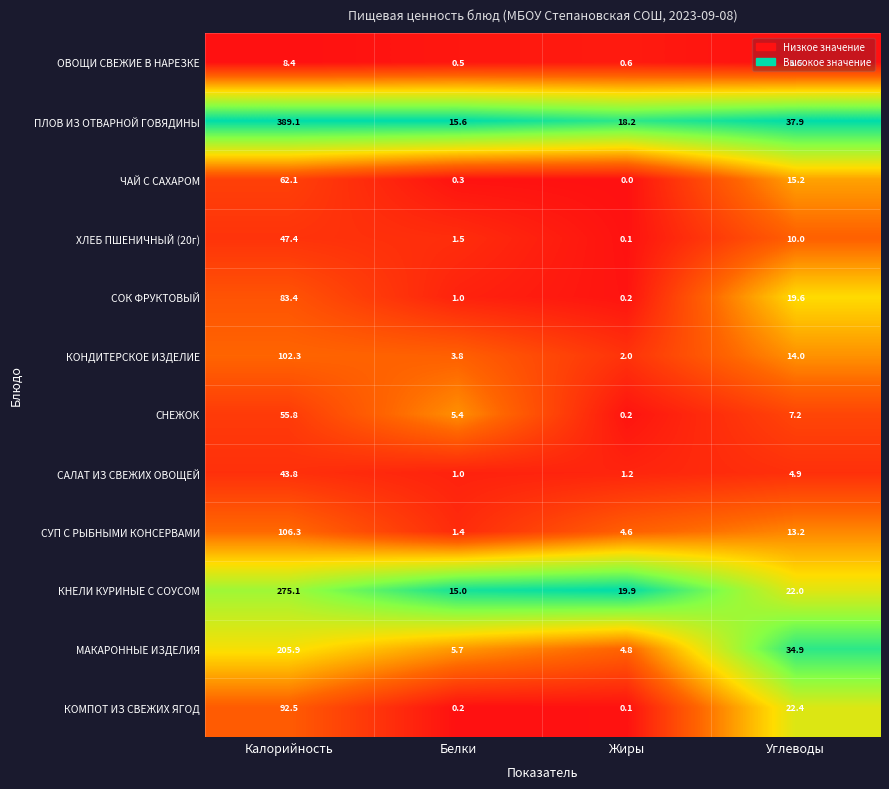

Rank the series by their maximum value, from highest to lowest.

ПЛОВ ИЗ ОТВАРНОЙ ГОВЯДИНЫ, КНЕЛИ КУРИНЫЕ С СОУСОМ, МАКАРОННЫЕ ИЗДЕЛИЯ, СУП С РЫБНЫМИ КОНСЕРВАМИ, КОНДИТЕРСКОЕ ИЗДЕЛИЕ, КОМПОТ ИЗ СВЕЖИХ ЯГОД, СОК ФРУКТОВЫЙ, ЧАЙ С САХАРОМ, СНЕЖОК, ХЛЕБ ПШЕНИЧНЫЙ (20г), САЛАТ ИЗ СВЕЖИХ ОВОЩЕЙ, ОВОЩИ СВЕЖИЕ В НАРЕЗКЕ